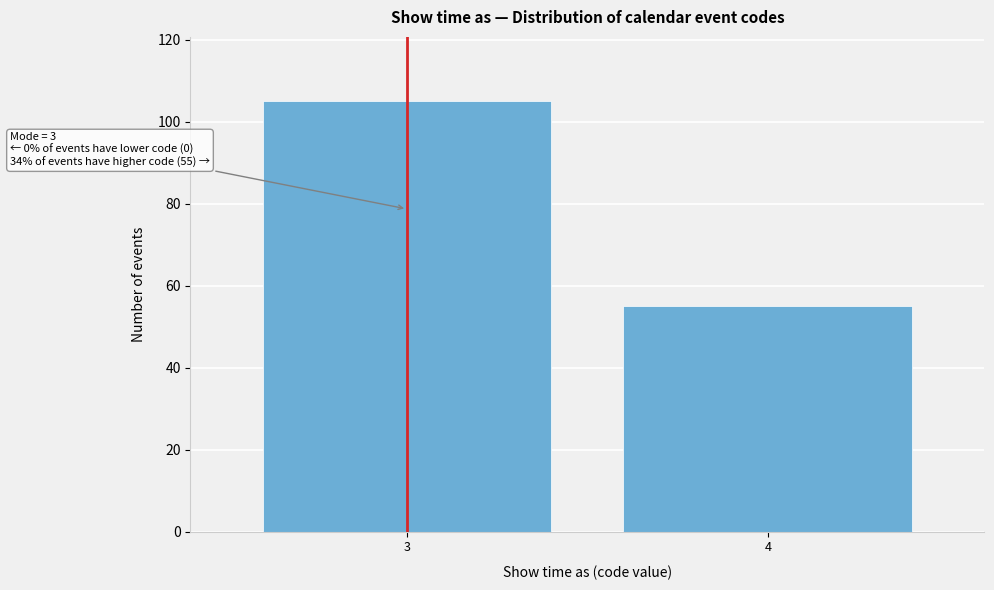

Reading right to left, what are all the values shown in this chart?

55	105